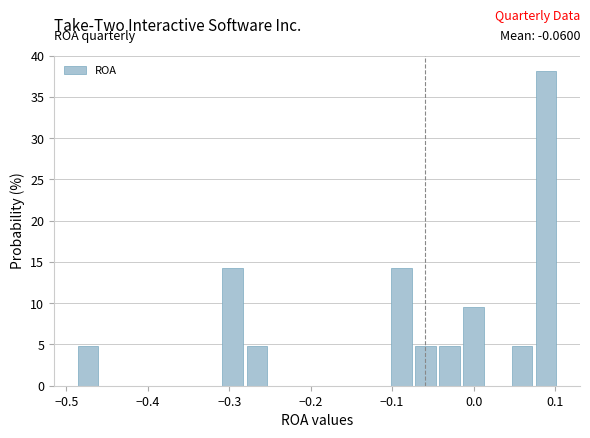

Around what value on the x-axis is the tallest bar? Give the approximate position of its centre, as read against the axis.

0.09